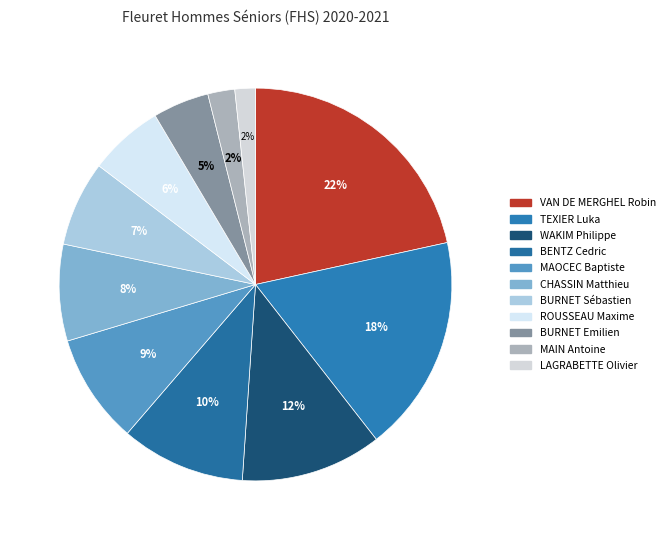

To the nearest percent, what is the difference between the largest and smallest slice percentages?

20%